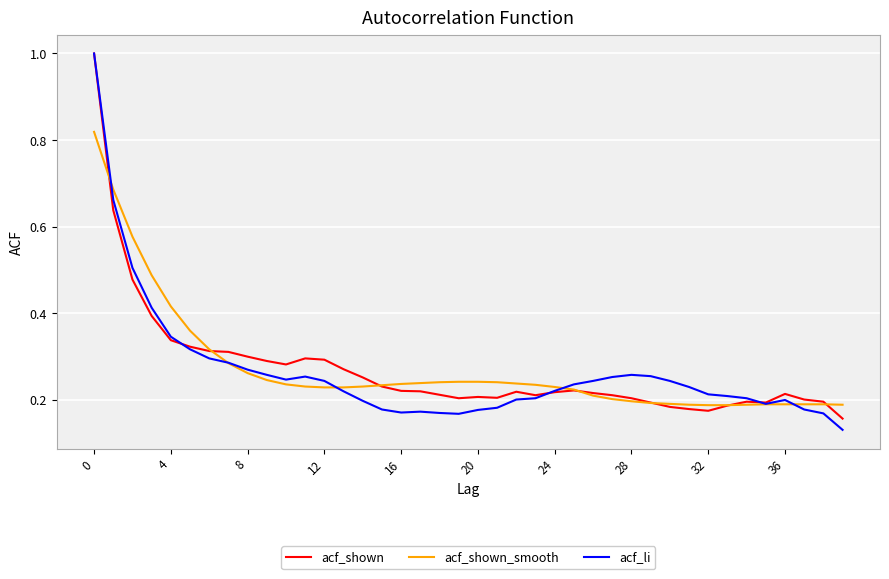

Count the acf_shown values in the range 0 to 1.

40